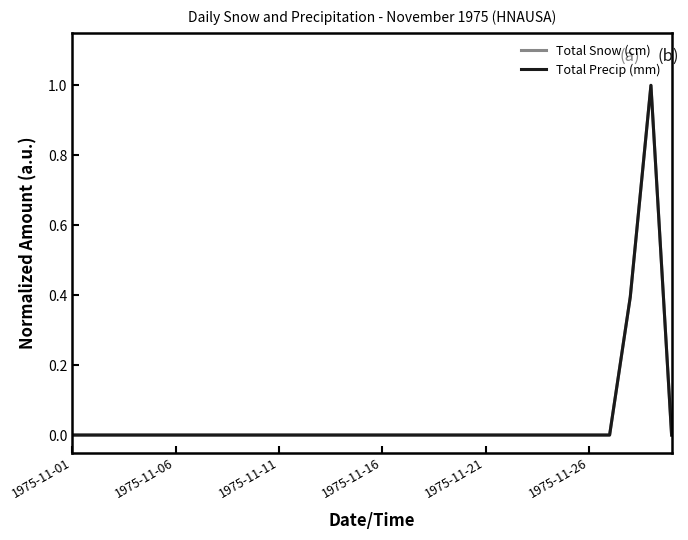

Which category has the highest value across all series?

28